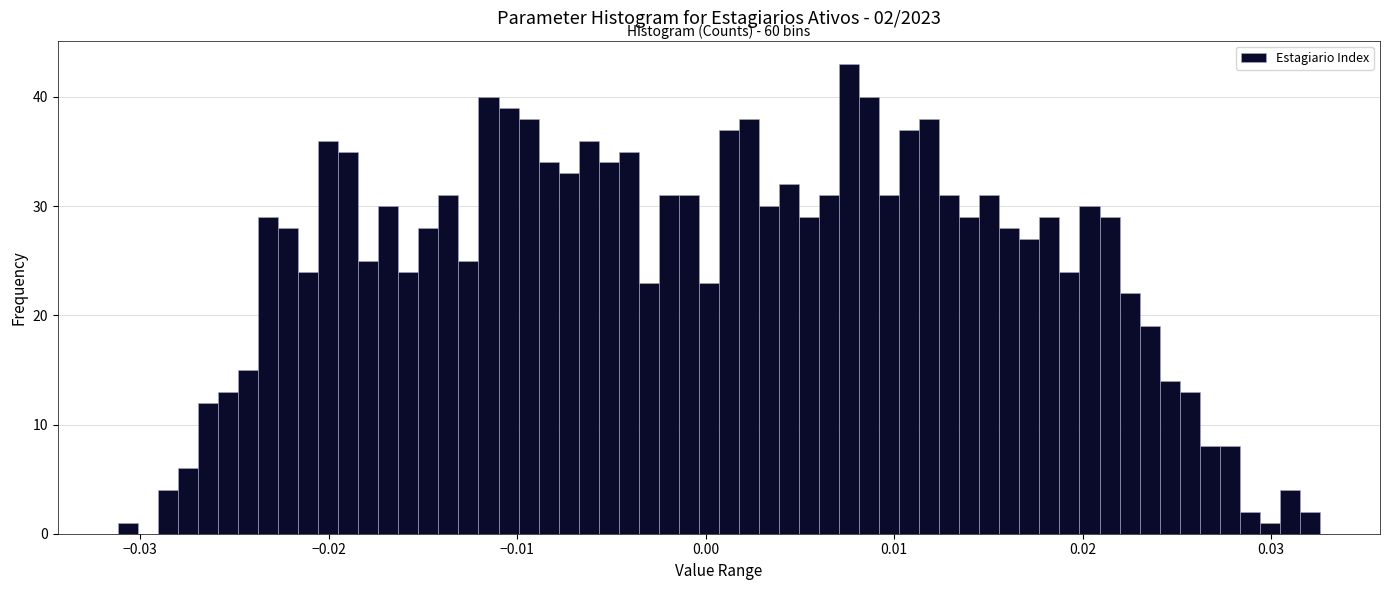

Read against the x-axis, roughly where is the centre of the tallest bar?

0.008